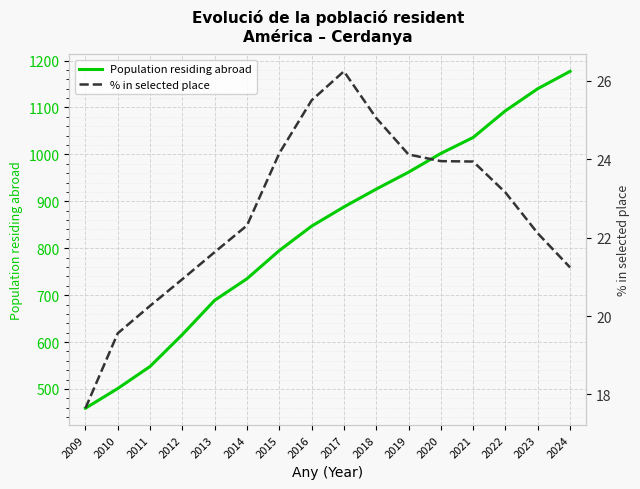

Which series has the largest total across all categories?

Population residing abroad